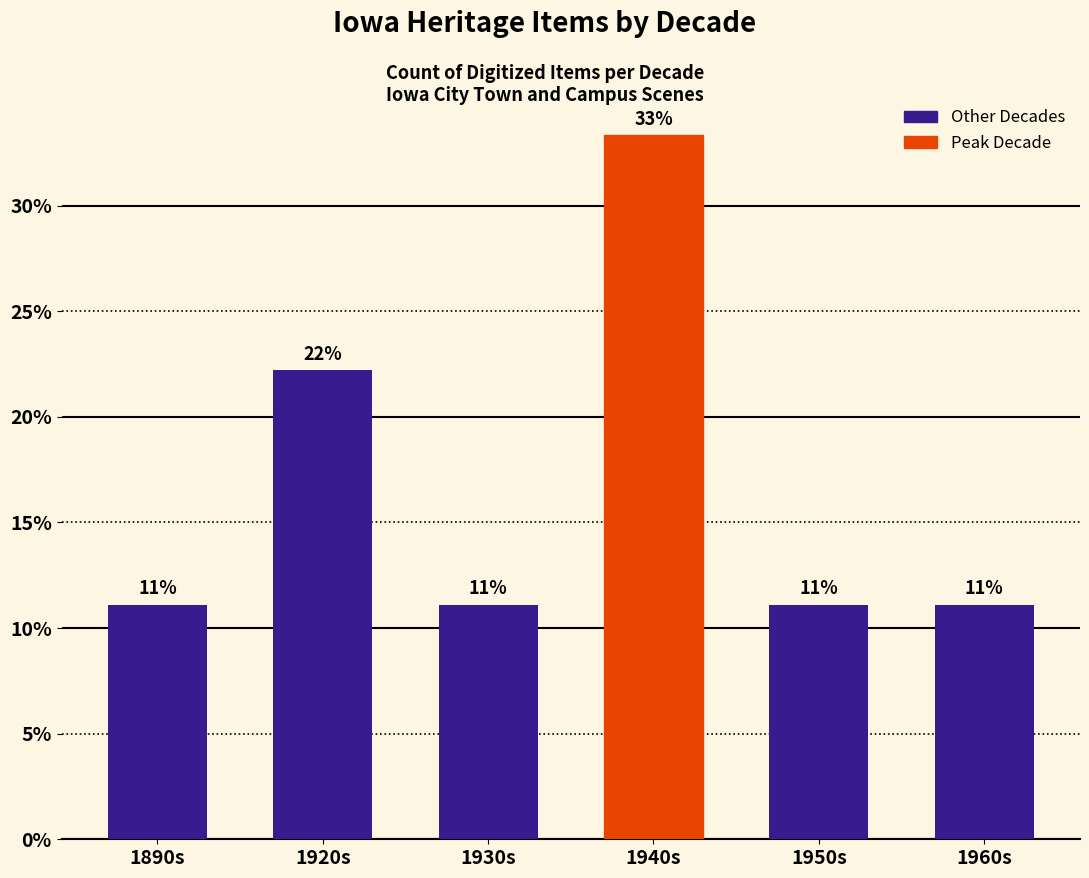

What is the label of the 5th bar from the left?

1950s